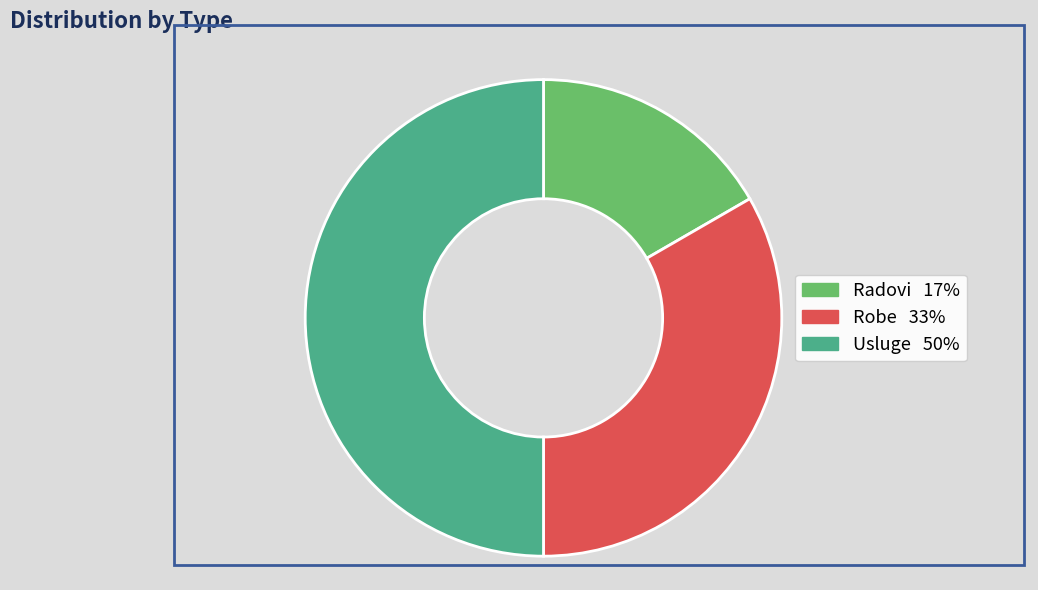

Which slice is the smallest?

Radovi